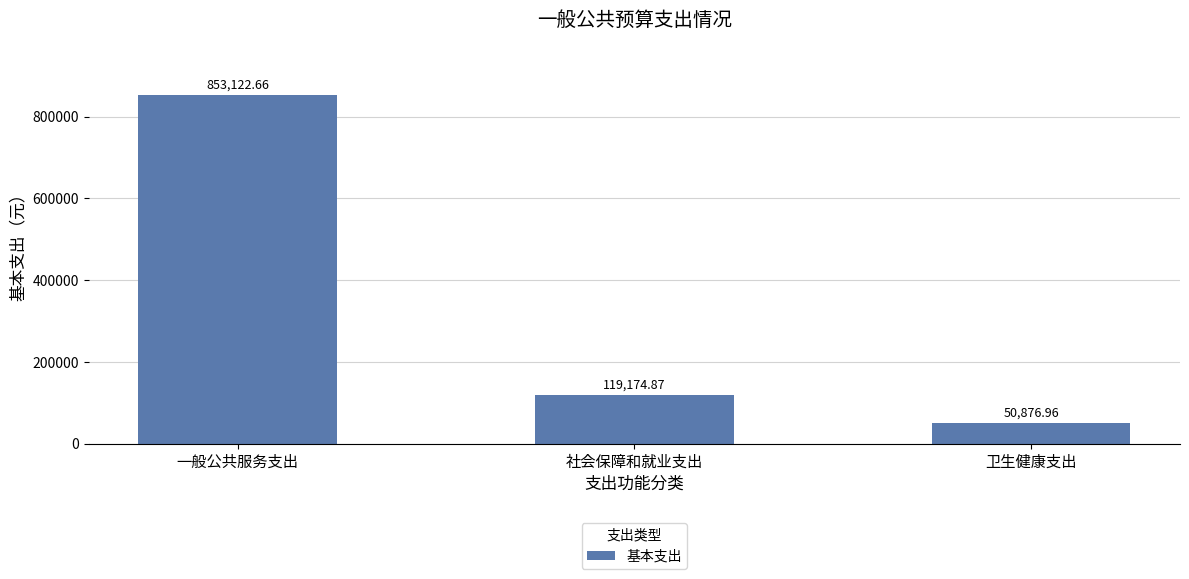

Approximately how many times larger is the value at 卫生健康支出 compared to 一般公共服务支出?

0.1